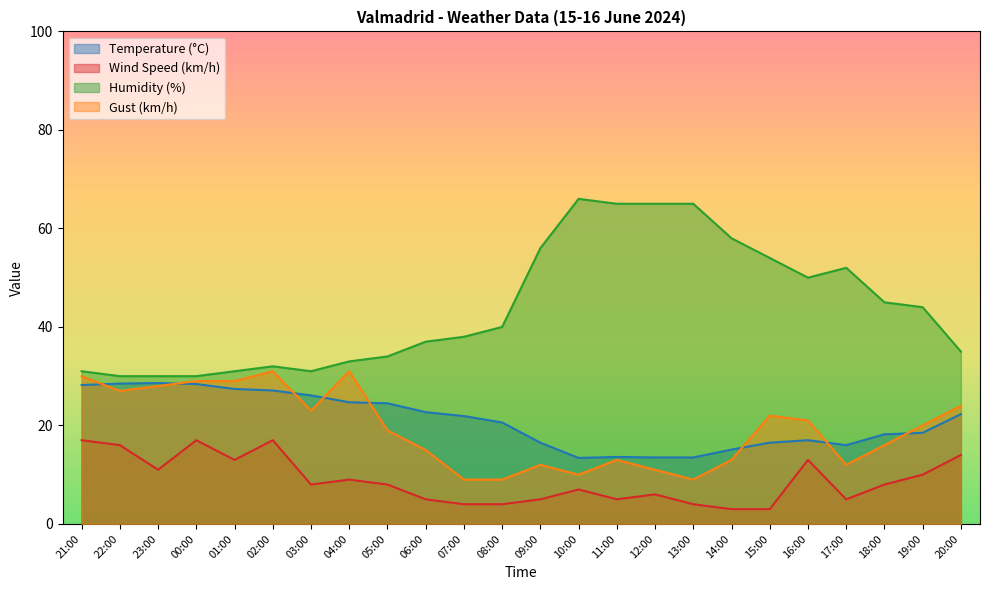

Is it true that Wind Speed (km/h) equals 20.7 at 01:00?

False